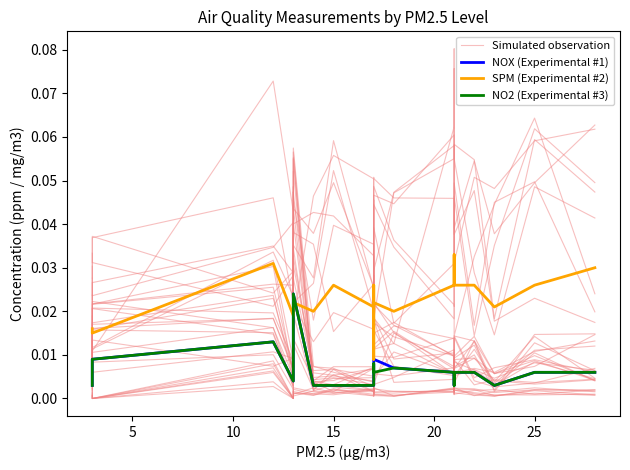

Which series has the largest total across all categories?

SPM (Experimental #2)